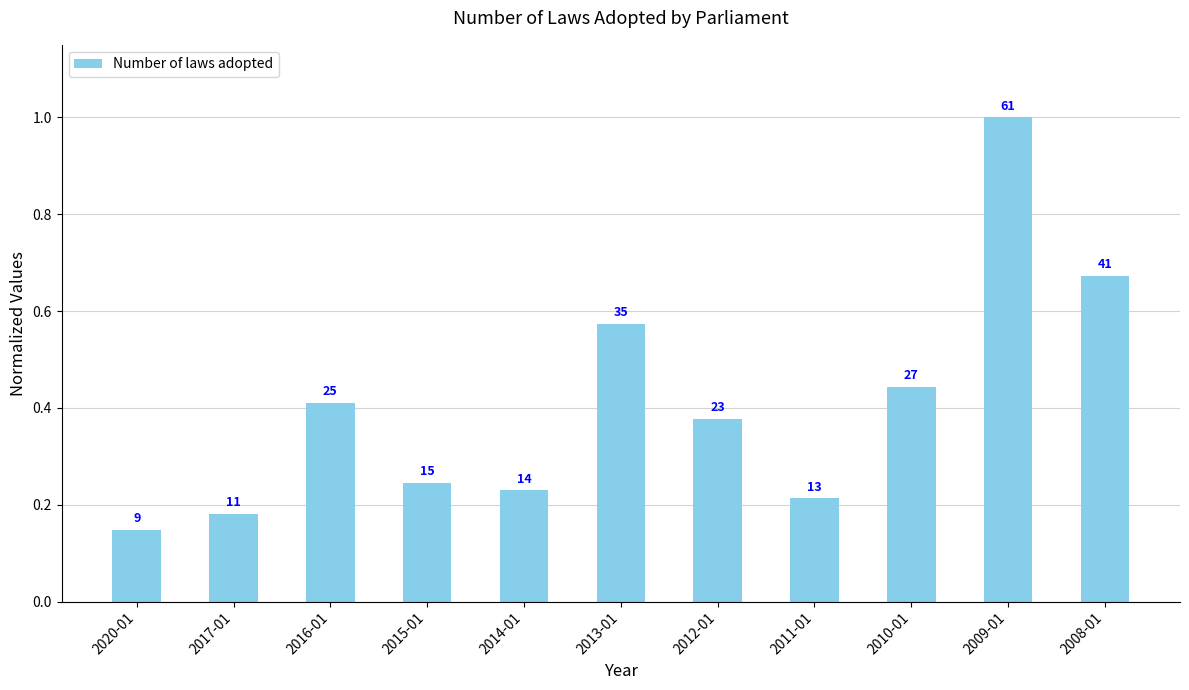

Count the values in the range 0 to 1.

11